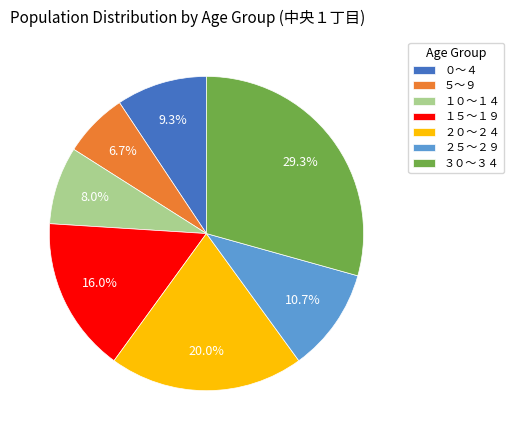

To the nearest percent, what is the difference between the ２０～２４ and １０～１４ slice percentages?

12%